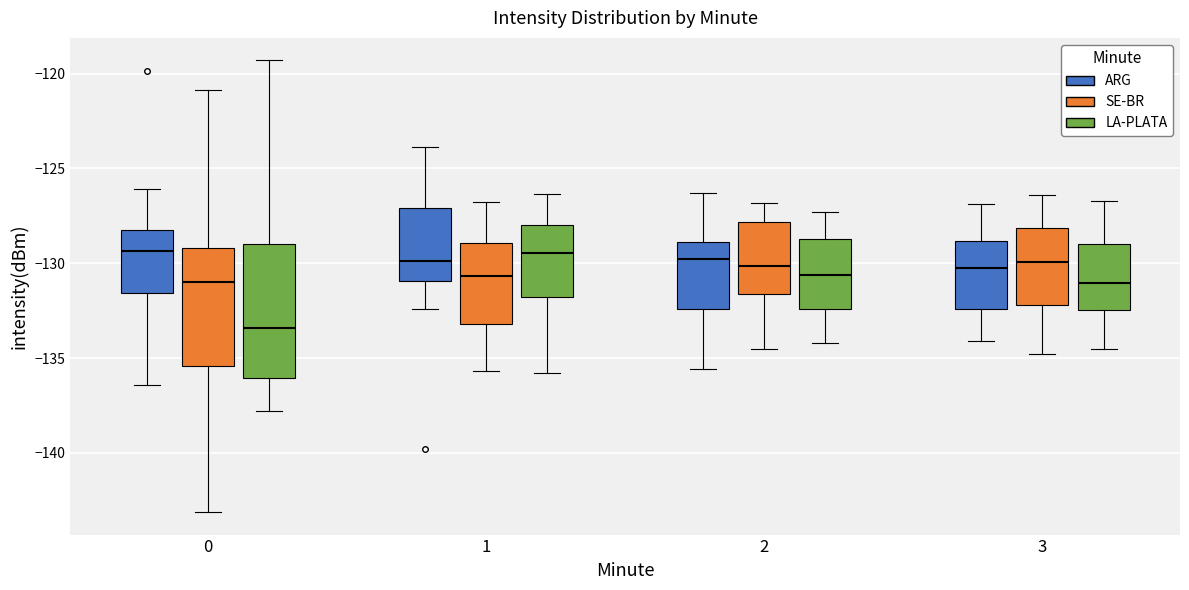

Reading left to right, read every box against the y-axis: the position of its median line, the range the box covers, and the ends of its whiskers. The values are not printed on the chart, so give them approximately, as read against the axis.

0 (ARG): median -129.5, box -131.5 to -128.0, whiskers -136.5 to -126.0
0 (SE-BR): median -131.0, box -135.5 to -129.0, whiskers -143.0 to -121.0
0 (LA-PLATA): median -133.5, box -136.0 to -129.0, whiskers -138.0 to -119.5
1 (ARG): median -130.0, box -131.0 to -127.0, whiskers -132.5 to -124.0
1 (SE-BR): median -130.5, box -133.0 to -129.0, whiskers -135.5 to -127.0
1 (LA-PLATA): median -129.5, box -132.0 to -128.0, whiskers -136.0 to -126.5
2 (ARG): median -130.0, box -132.5 to -129.0, whiskers -135.5 to -126.5
2 (SE-BR): median -130.0, box -131.5 to -128.0, whiskers -134.5 to -127.0
2 (LA-PLATA): median -130.5, box -132.5 to -128.5, whiskers -134.0 to -127.5
3 (ARG): median -130.0, box -132.5 to -129.0, whiskers -134.0 to -127.0
3 (SE-BR): median -130.0, box -132.0 to -128.0, whiskers -135.0 to -126.5
3 (LA-PLATA): median -131.0, box -132.5 to -129.0, whiskers -134.5 to -126.5